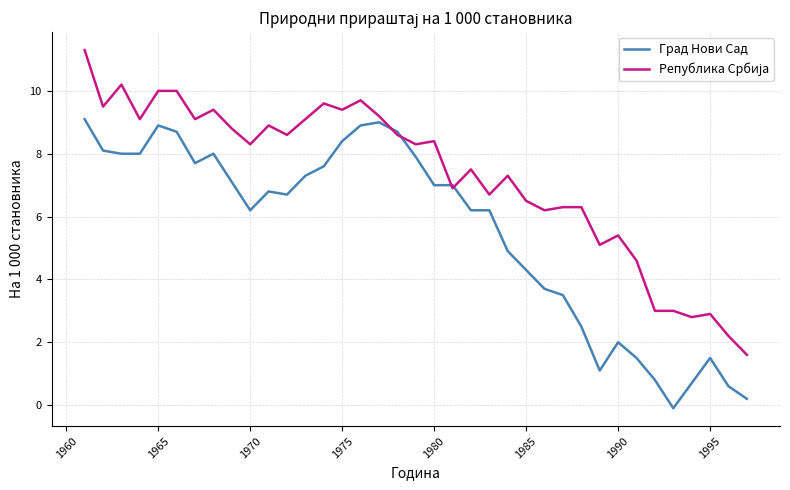

What is the greatest value displayed?

11.3